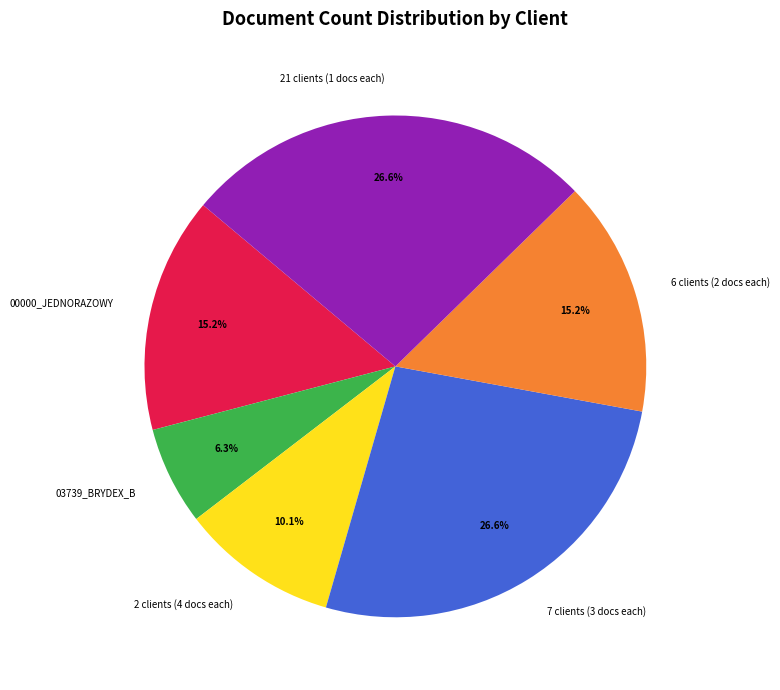

Which has a higher value, 7 clients (3 docs each) or 2 clients (4 docs each)?

7 clients (3 docs each)